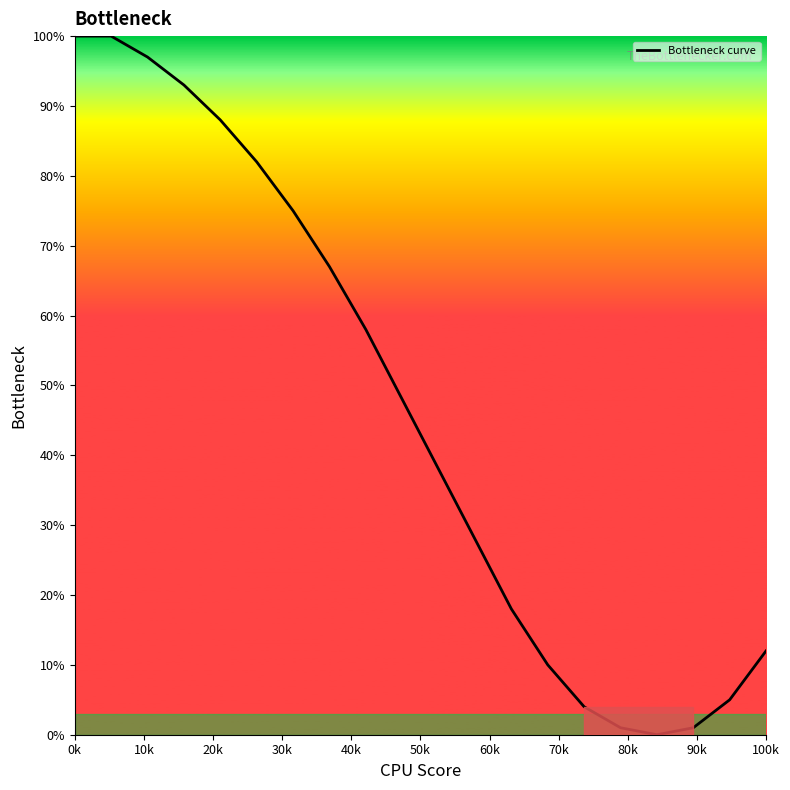

What is the greatest value displayed?

100